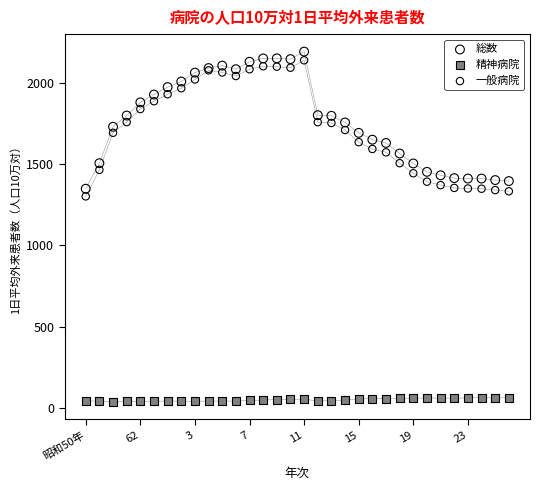

Across all series, what Y value is closest to 1114?

1301.0